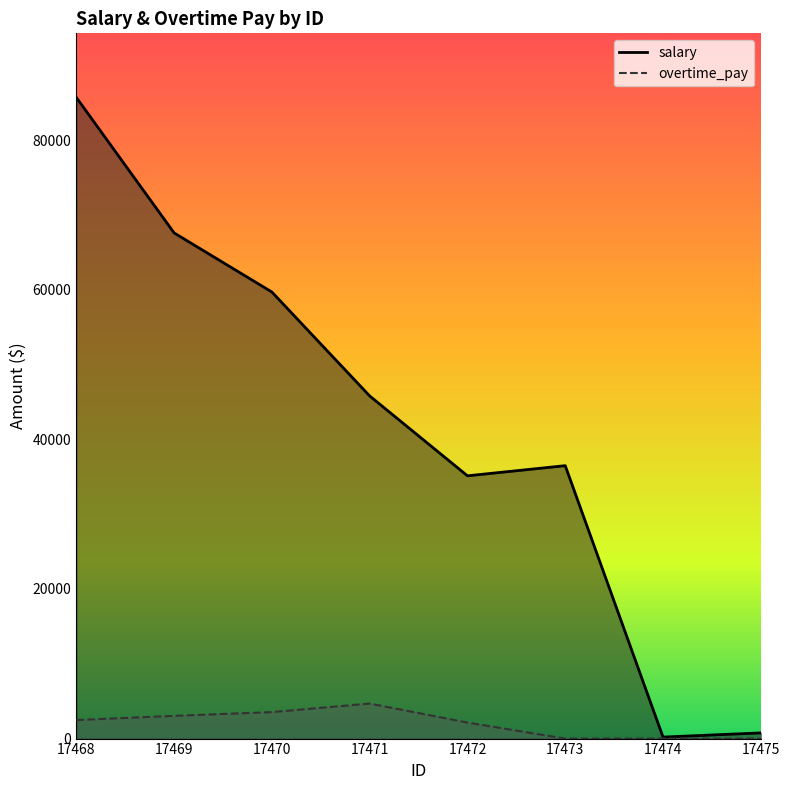

How many data points in salary are above 45809?

4